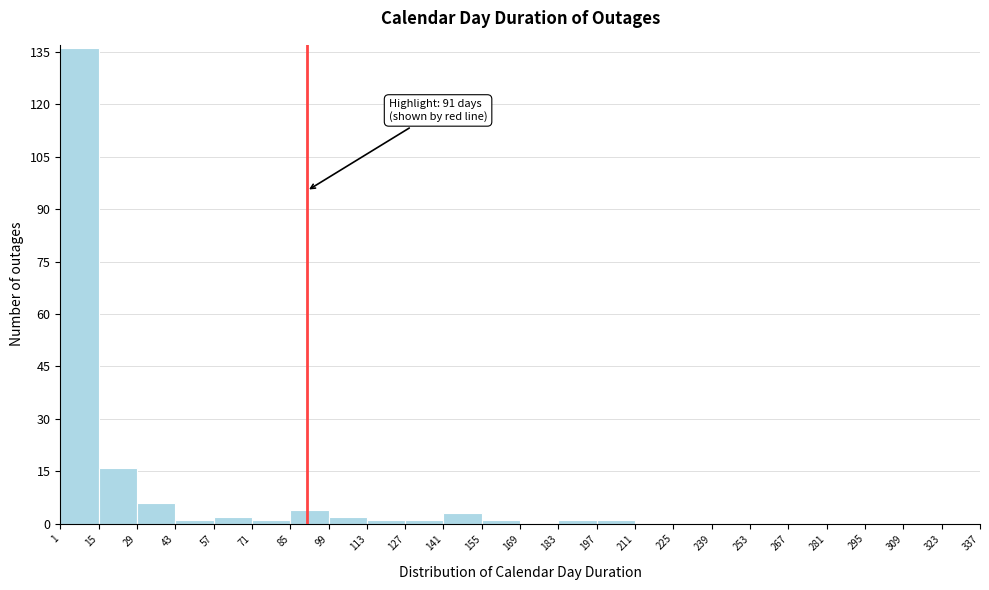

Over which range of the x-axis is the bar tallest?

1 to 15